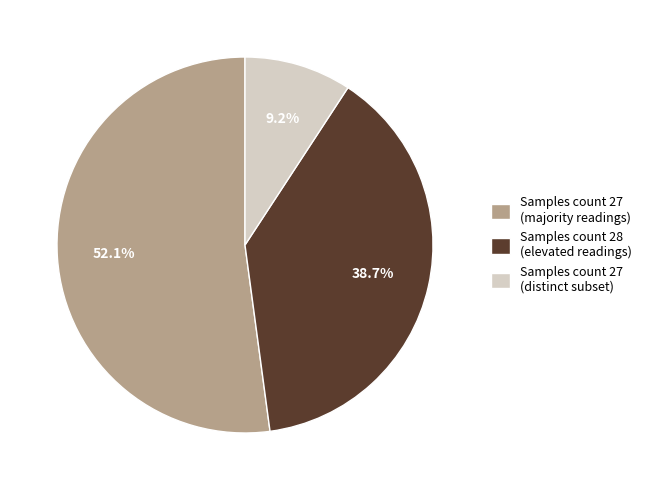

What is the smallest slice in the pie chart?

Samples count 27 (distinct subset)